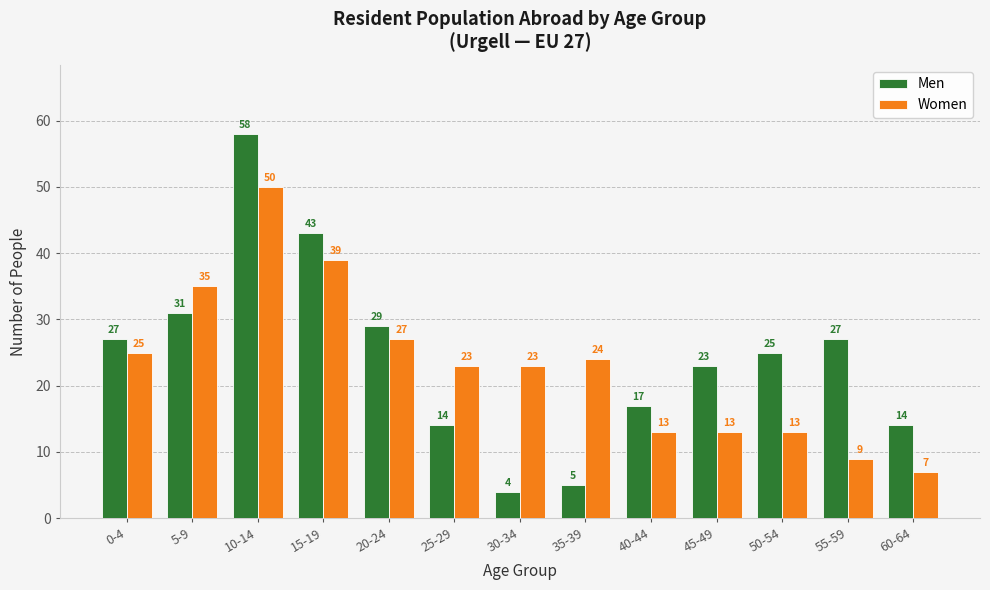

Rank the series at 60-64 from highest to lowest value.

Men, Women